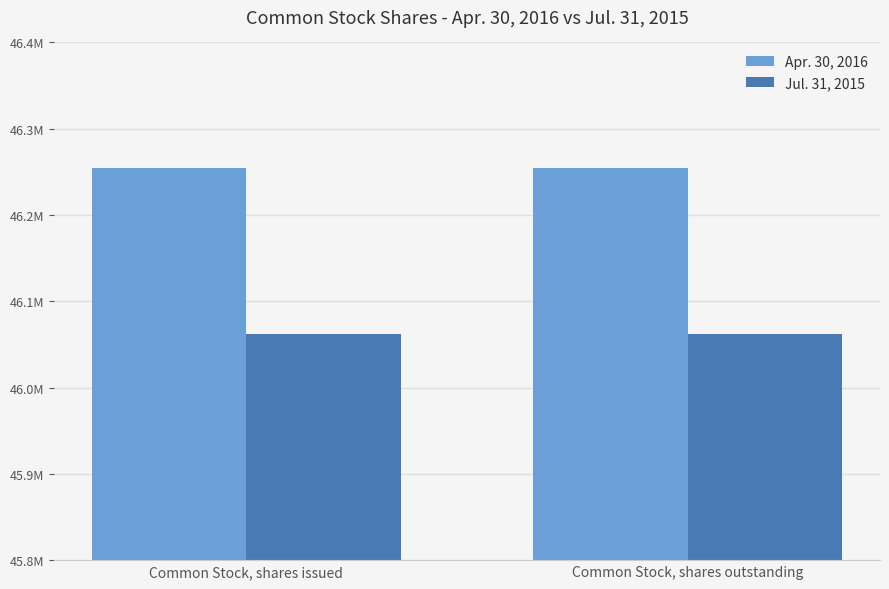

What are all the series names shown in the legend?

Apr. 30, 2016, Jul. 31, 2015